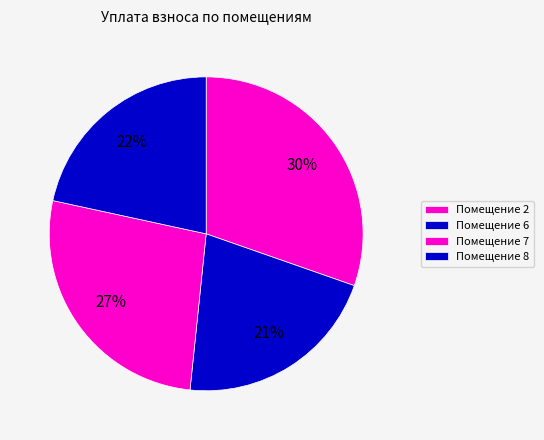

How many segments does this pie chart have?

4